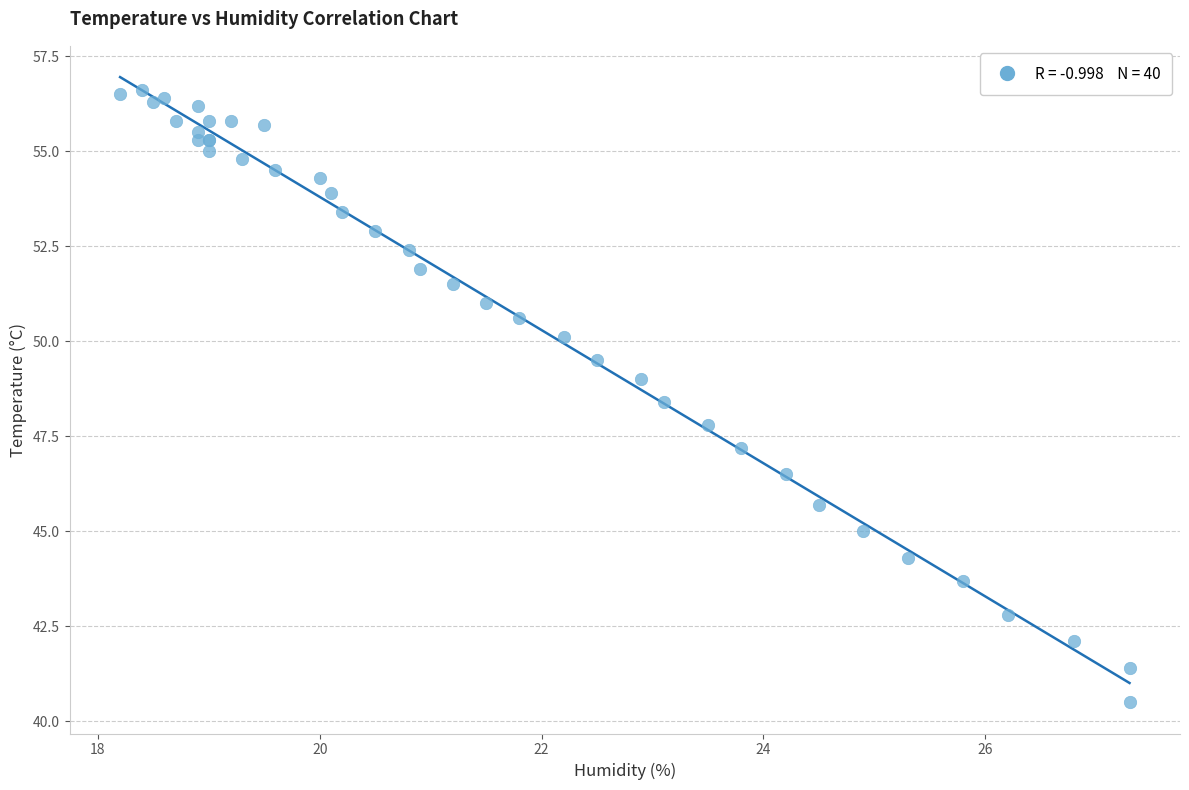

What Y value in the scatter plot is closest to 48?

47.8